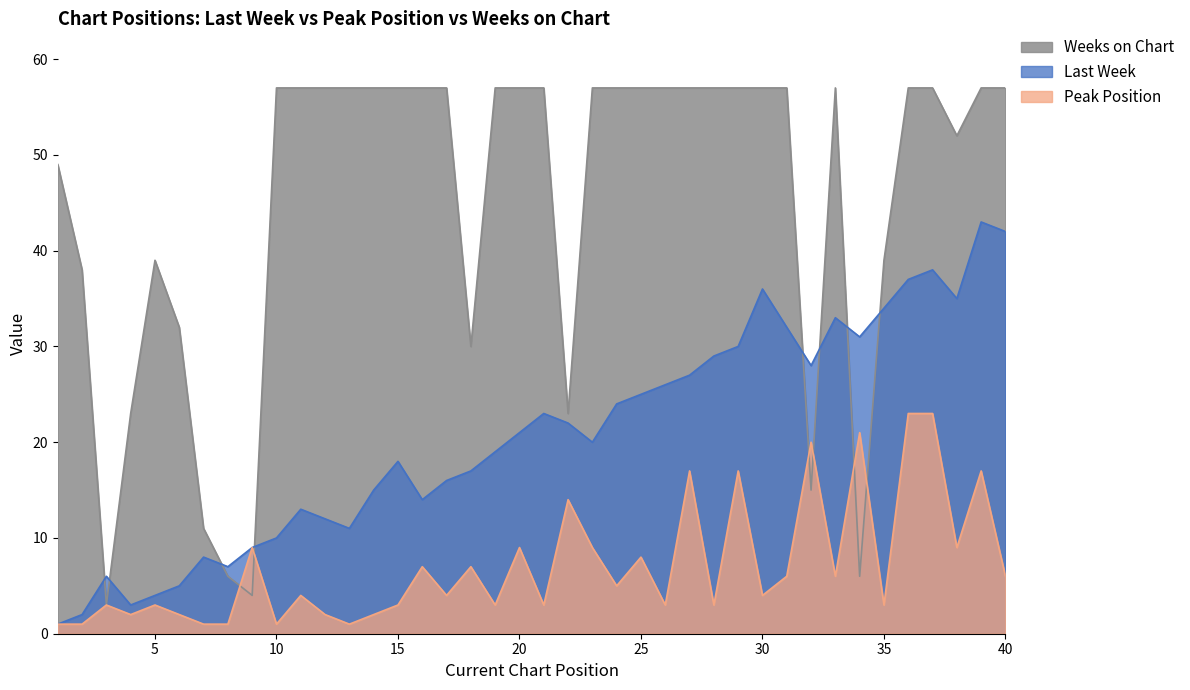

Reading left to right, list all the values displayed in this chart.

Last Week: 1=1	2=2	3=6	4=3	5=4	6=5	7=8	8=7	9=9	10=10	11=13	12=12	13=11	14=15	15=18	16=14	17=16	18=17	19=19	20=21	21=23	22=22	23=20	24=24	25=25	26=26	27=27	28=29	29=30	30=36	31=32	32=28	33=33	34=31	35=34	36=37	37=38	38=35	39=43	40=42
Peak Position: 1=1	2=1	3=3	4=2	5=3	6=2	7=1	8=1	9=9	10=1	11=4	12=2	13=1	14=2	15=3	16=7	17=4	18=7	19=3	20=9	21=3	22=14	23=9	24=5	25=8	26=3	27=17	28=3	29=17	30=4	31=6	32=20	33=6	34=21	35=3	36=23	37=23	38=9	39=17	40=6
Weeks on Chart: 1=49	2=38	3=3	4=23	5=39	6=32	7=11	8=6	9=4	10=57	11=57	12=57	13=57	14=57	15=57	16=57	17=57	18=30	19=57	20=57	21=57	22=23	23=57	24=57	25=57	26=57	27=57	28=57	29=57	30=57	31=57	32=15	33=57	34=6	35=39	36=57	37=57	38=52	39=57	40=57